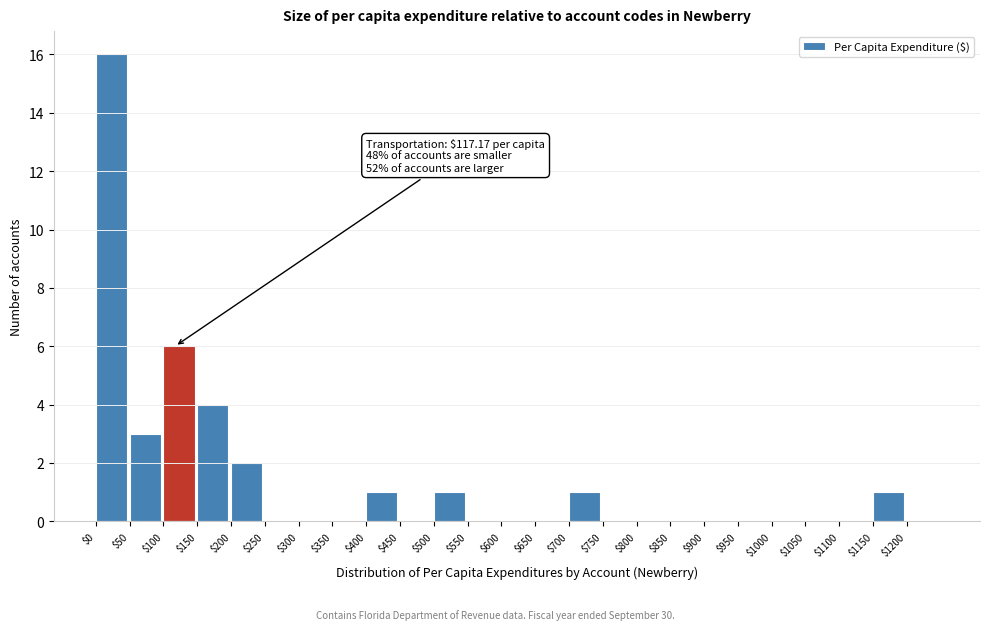

Which range on the x-axis has the tallest bar?

0 to 50